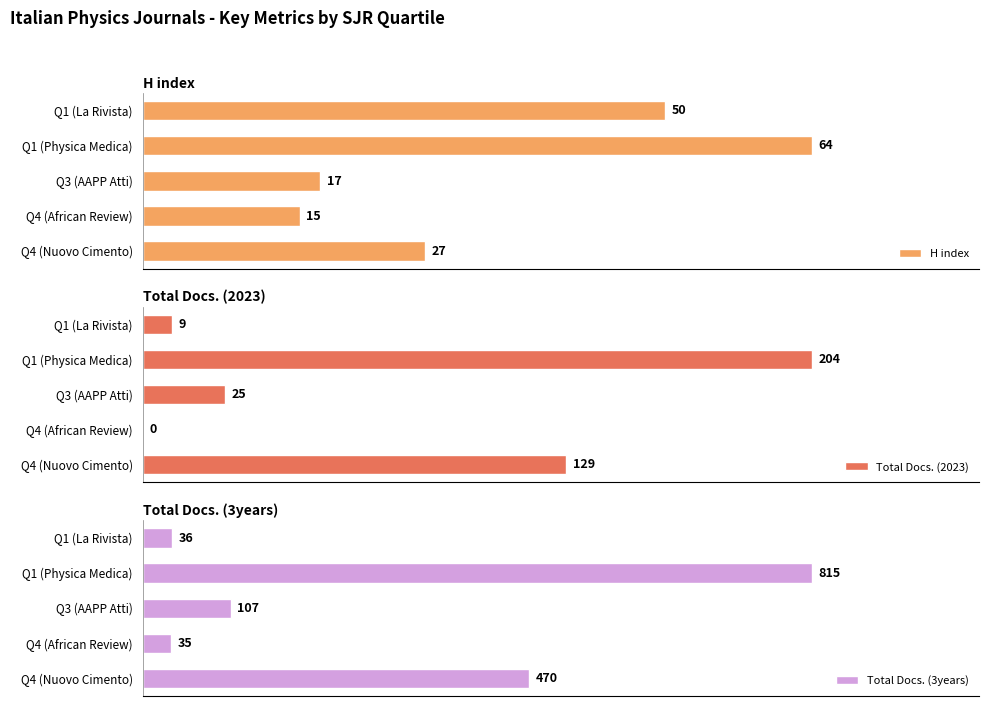

Which category has the highest value in the H index series?

Q1 (Physica Medica)